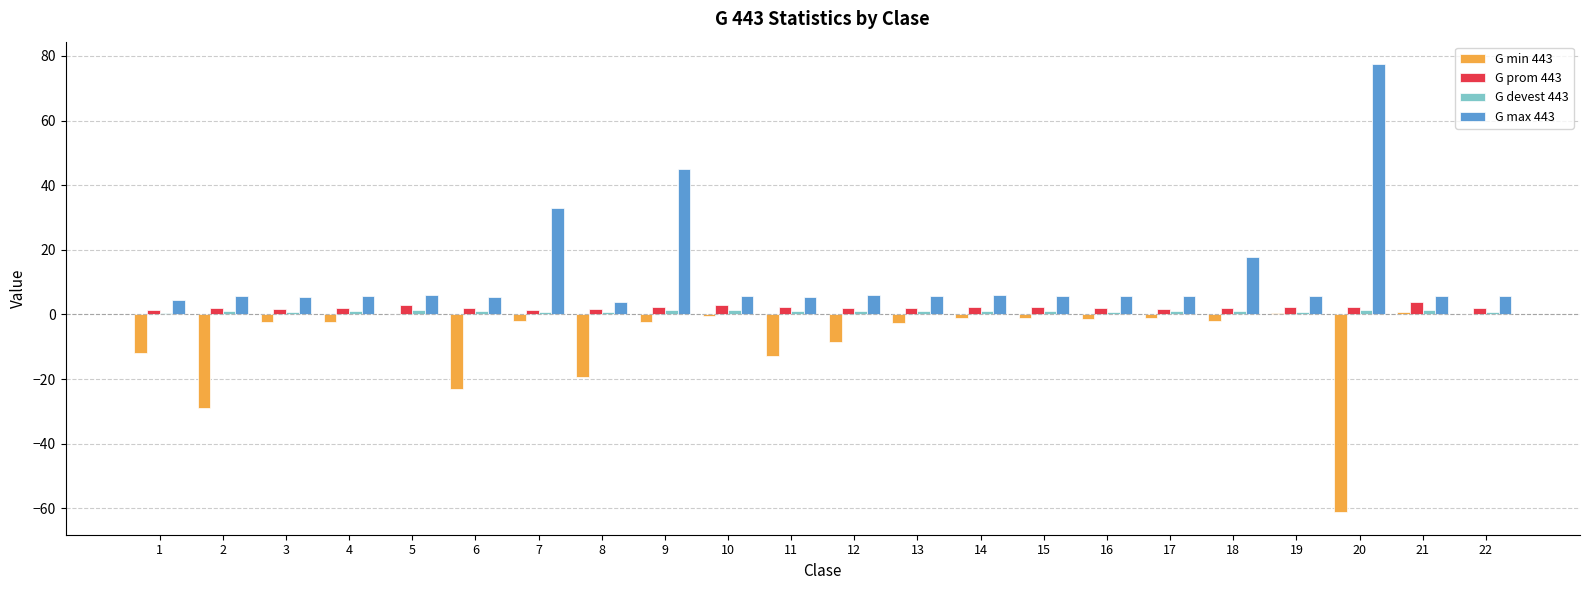

The G prom 443 series shows 3.0 at 5. True or false?

True